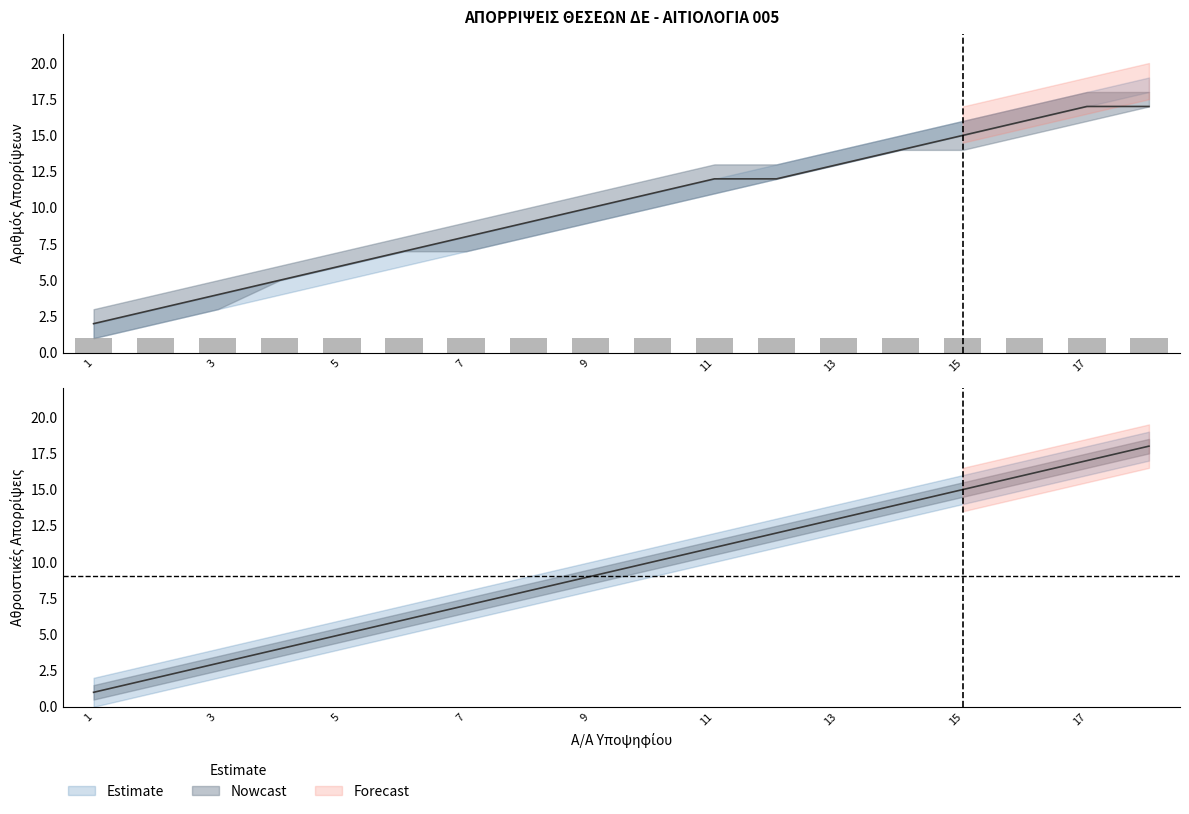

At which category is the sum across all series the highest?

18